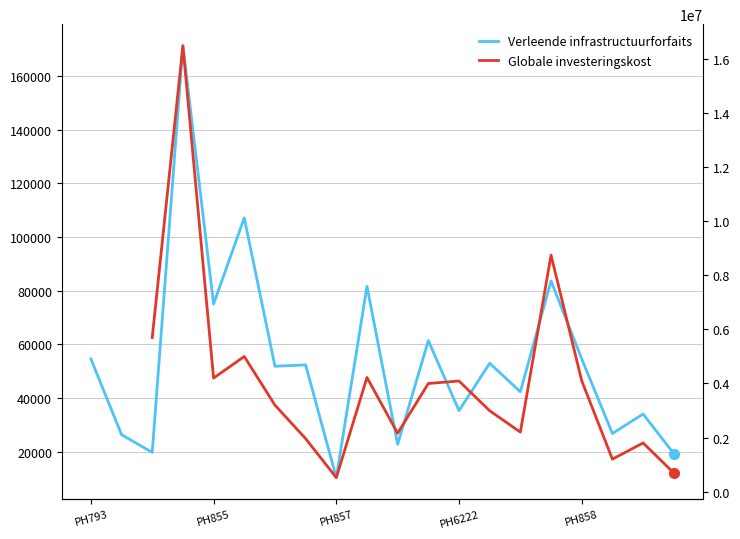

What position from the left is 14?

15